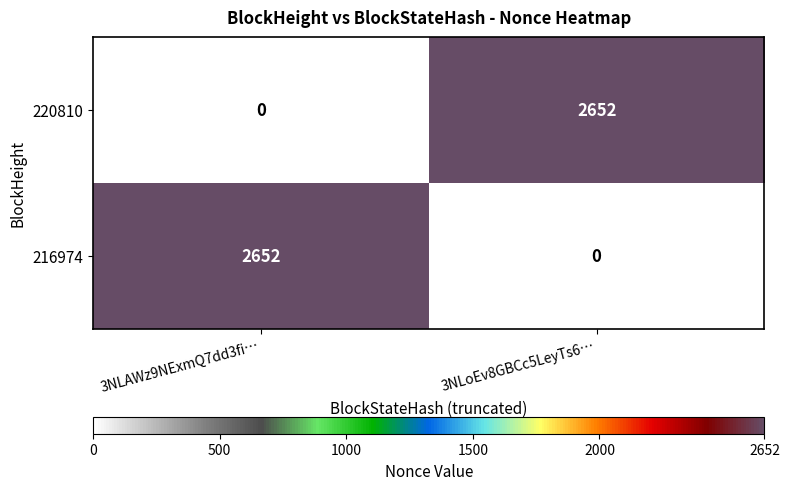

What is the difference between the highest and lowest values at 3NLoEv8GBCc5LeyTs6…?

2652